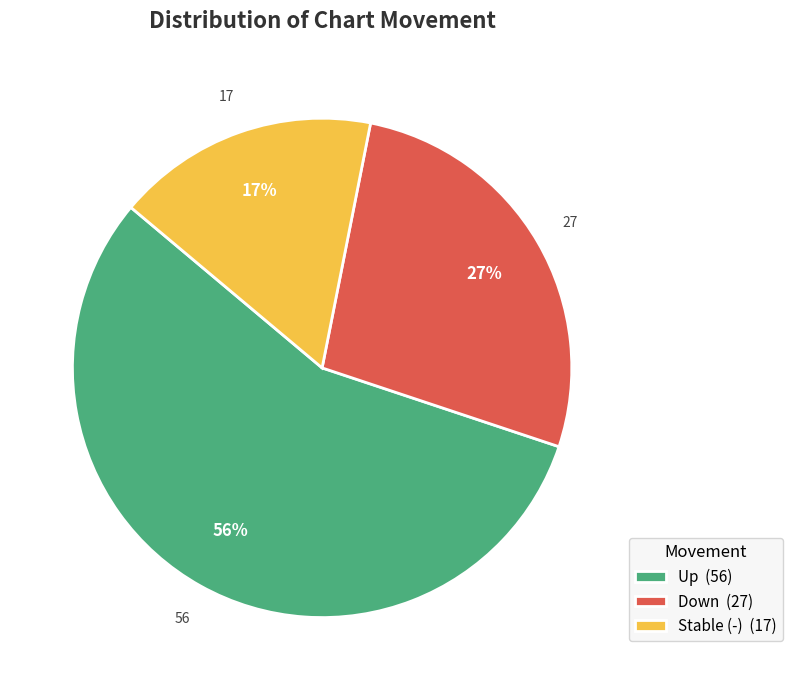

Which slice is the largest?

Up (56)